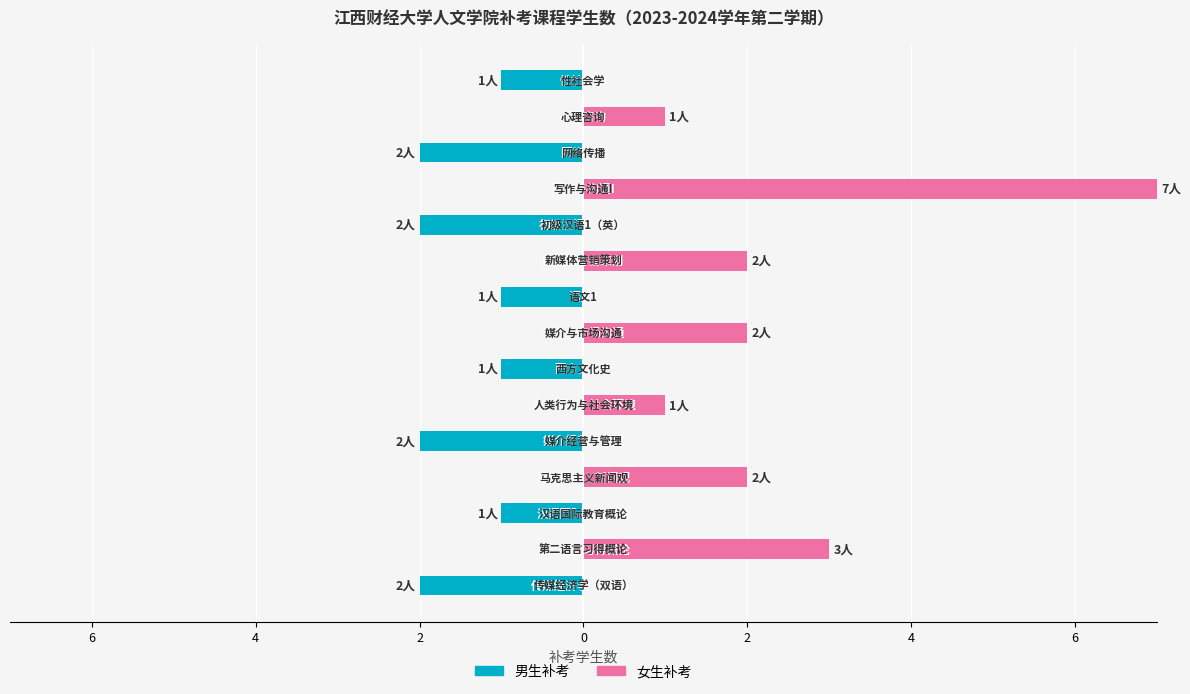

What is the difference between the maximum and second lowest values in the 女生补考 series?

7